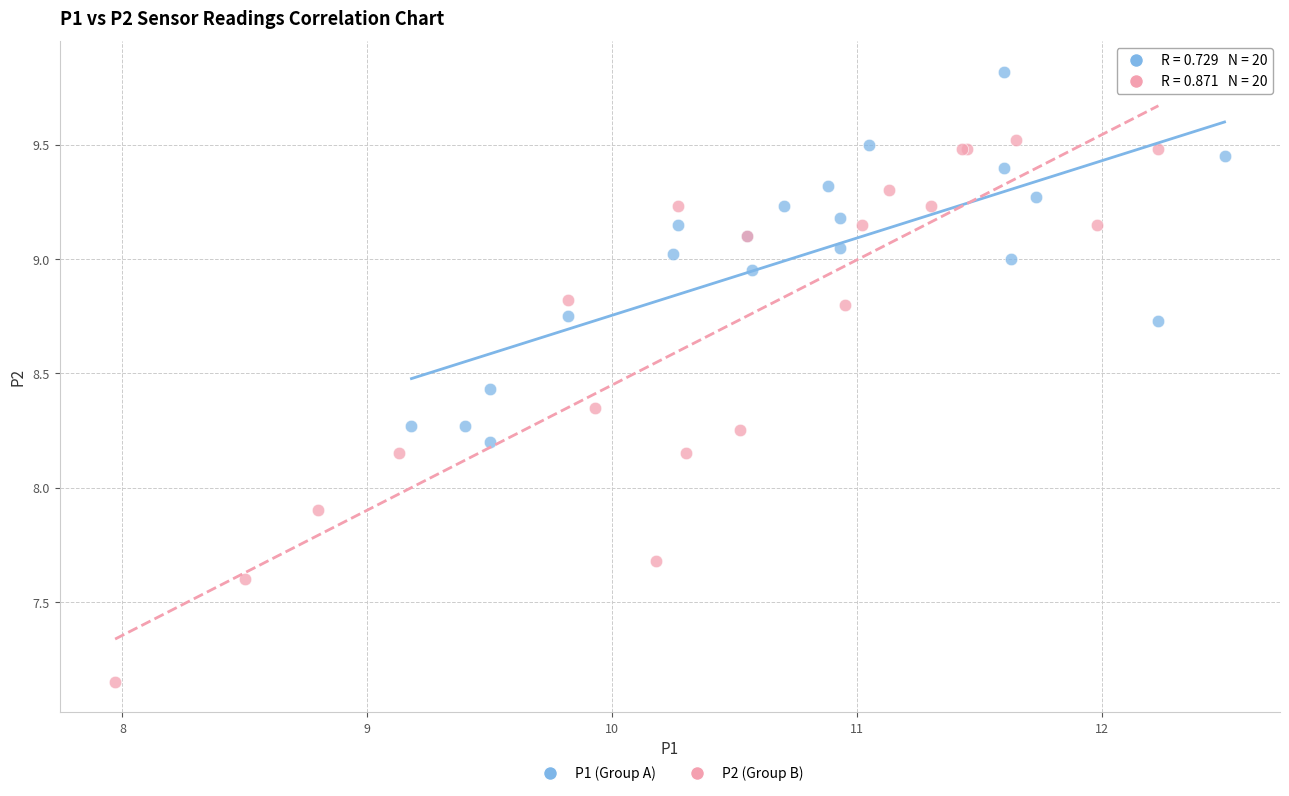

Which series contains the highest Y value?

P1 (Group A)